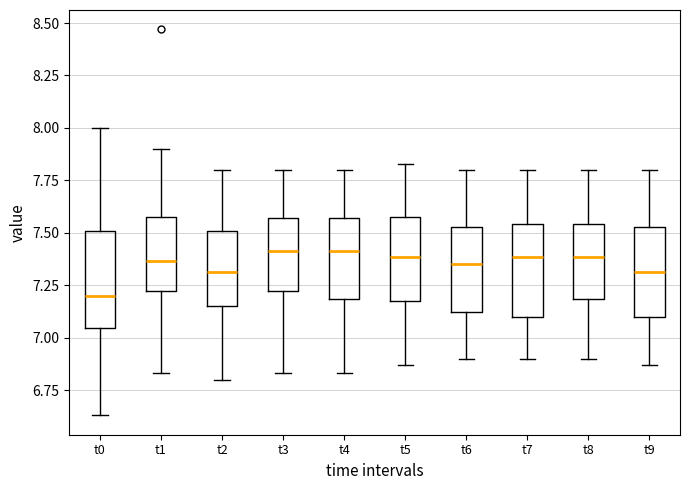

Where does the median line of the box for t7 sit on the y-axis? The values are not printed on the chart, so give them approximately, as read against the axis.

7.40